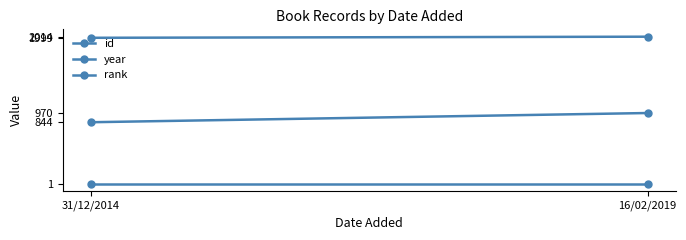

What is the label of the 1st point from the left?

31/12/2014